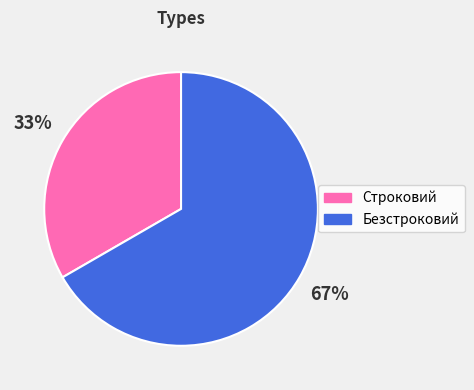

What is the largest slice in the pie chart?

Безстроковий